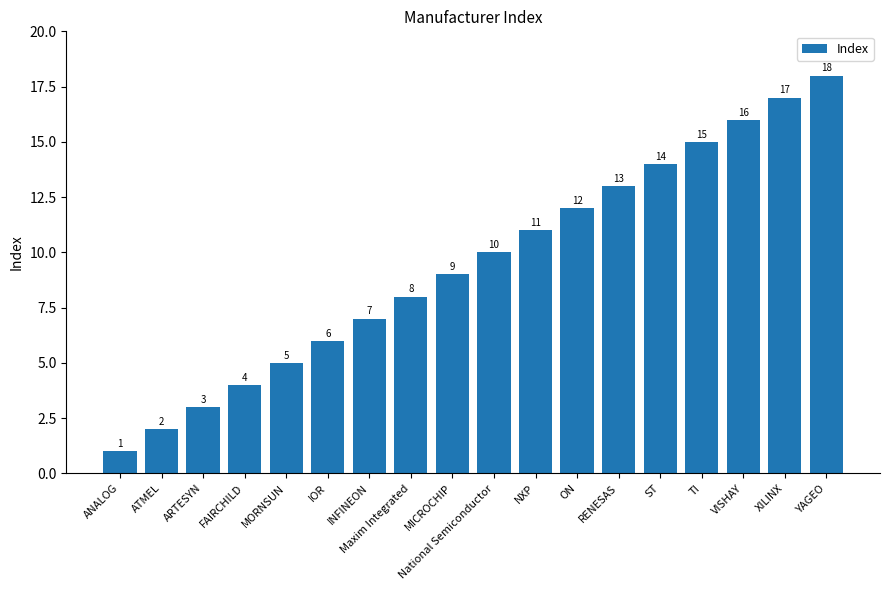

Is it true that the value at ST is 14?

True